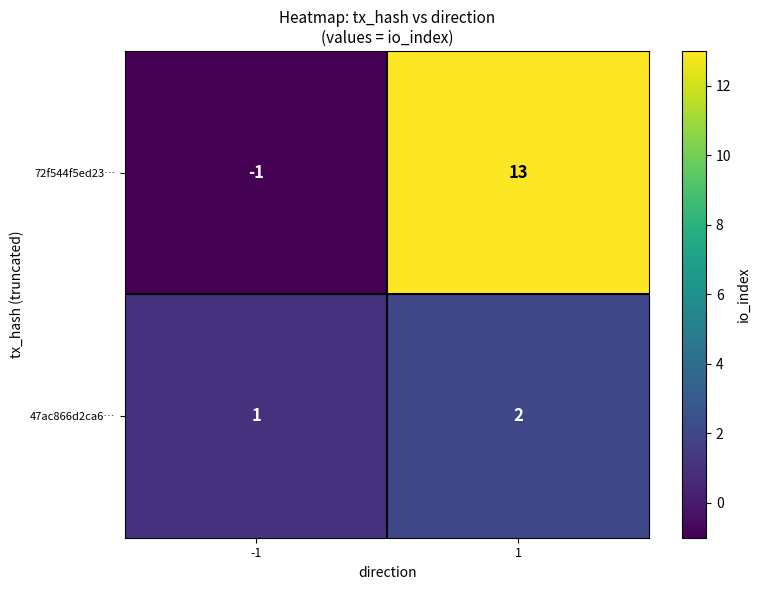

What is the difference between the maximum and minimum values in the 72f544f5ed23… series?

14